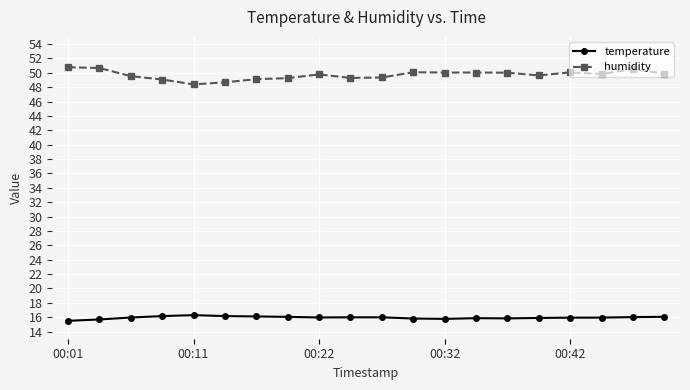

What is the average value of the temperature series?

15.9